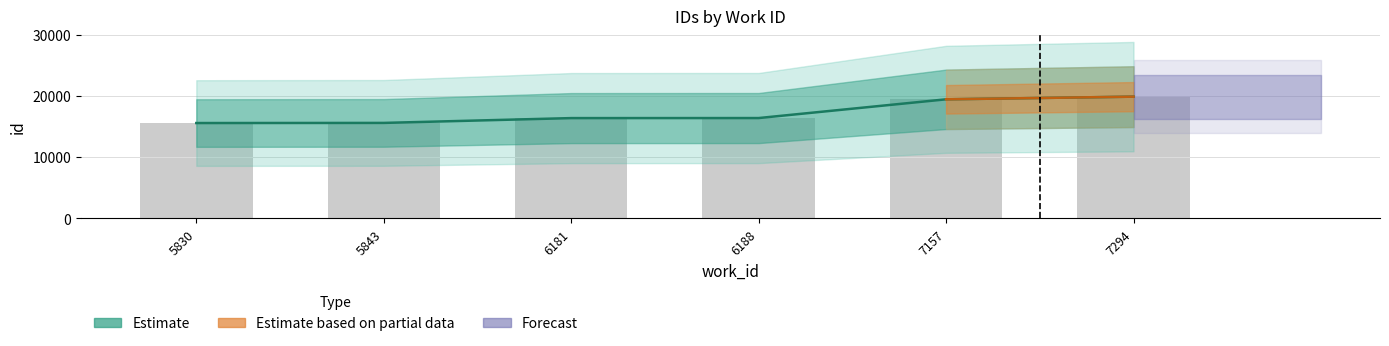

Which category has the lowest value across all series?

5830